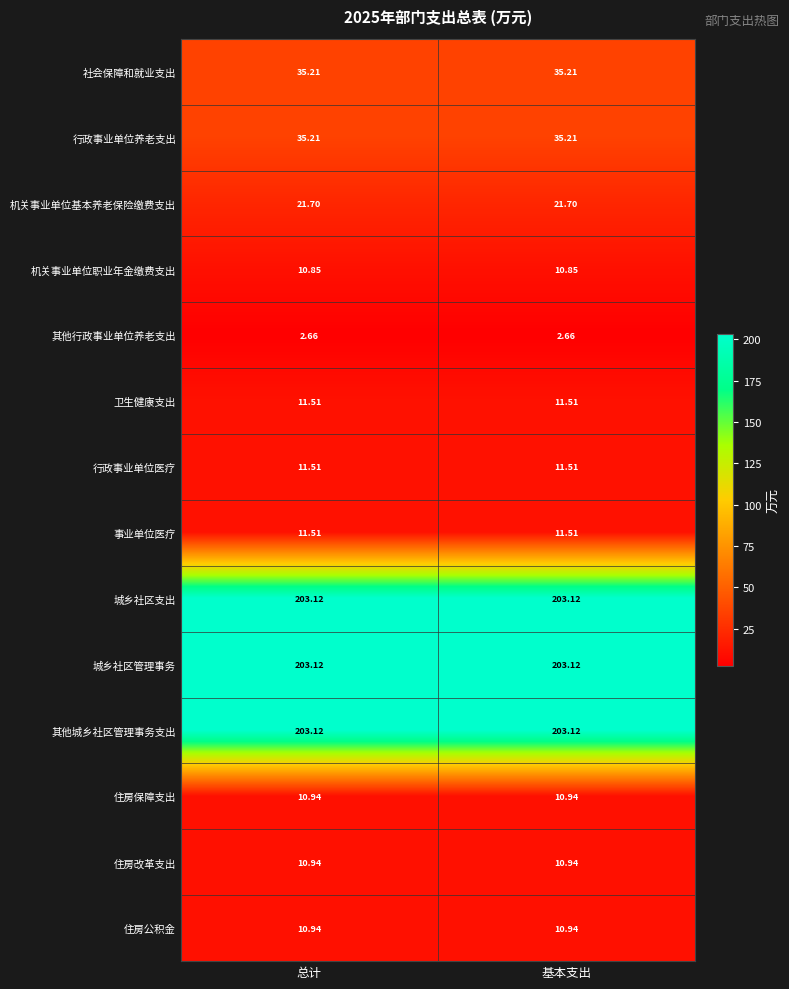

At how many categories does at least one series exceed 60?

2